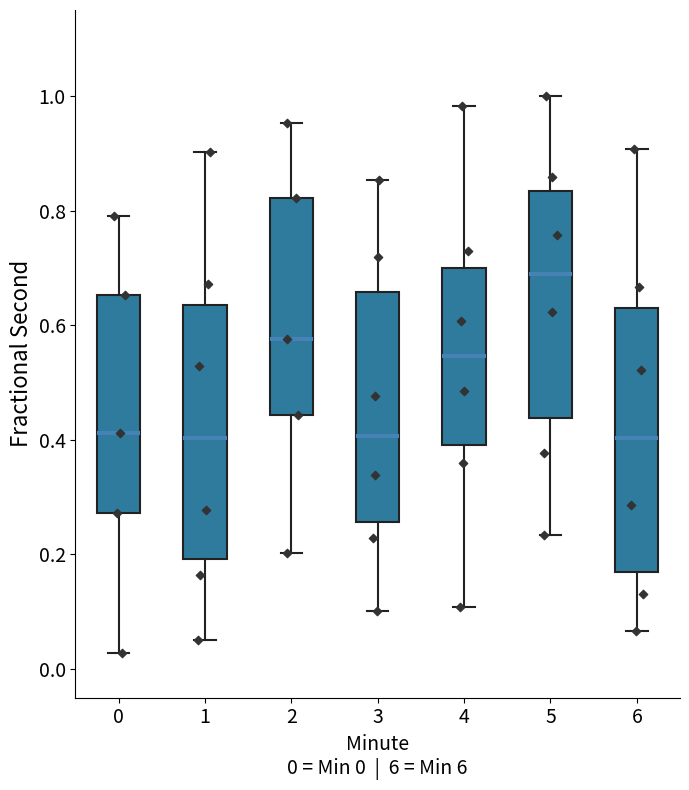

Reading left to right, read every box against the y-axis: the position of its median line, the range the box covers, and the ends of its whiskers. The values are not printed on the chart, so give them approximately, as read against the axis.

0: median 0.42, box 0.28 to 0.66, whiskers 0.02 to 0.80
1: median 0.40, box 0.20 to 0.64, whiskers 0.06 to 0.90
2: median 0.58, box 0.44 to 0.82, whiskers 0.20 to 0.96
3: median 0.40, box 0.26 to 0.66, whiskers 0.10 to 0.86
4: median 0.54, box 0.40 to 0.70, whiskers 0.10 to 0.98
5: median 0.68, box 0.44 to 0.84, whiskers 0.24 to 1.00
6: median 0.40, box 0.16 to 0.62, whiskers 0.06 to 0.90